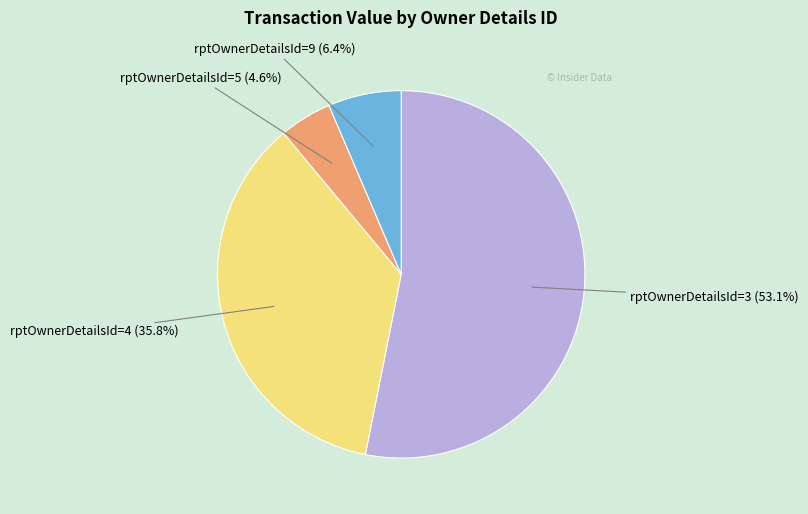

Does any single category account for the majority?

Yes